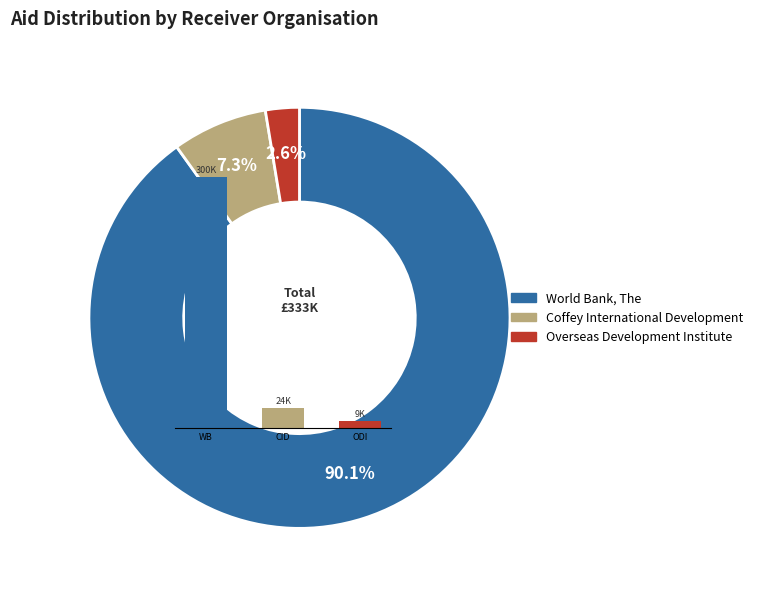

Which slice represents more than half of the pie?

WB